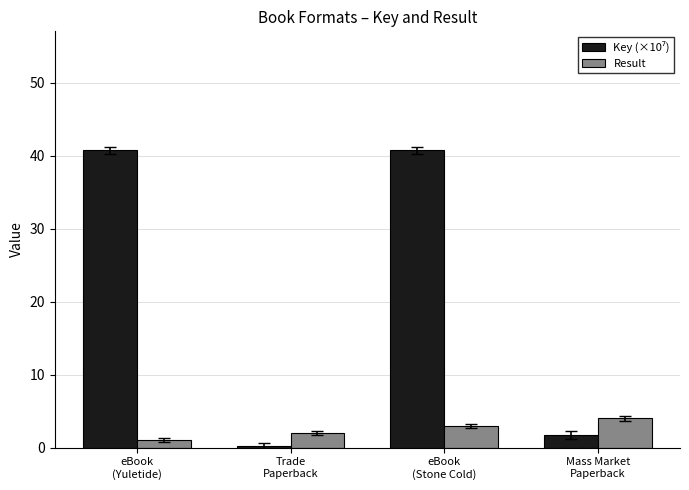

What is the label of the 3rd bar from the right?

Trade
Paperback